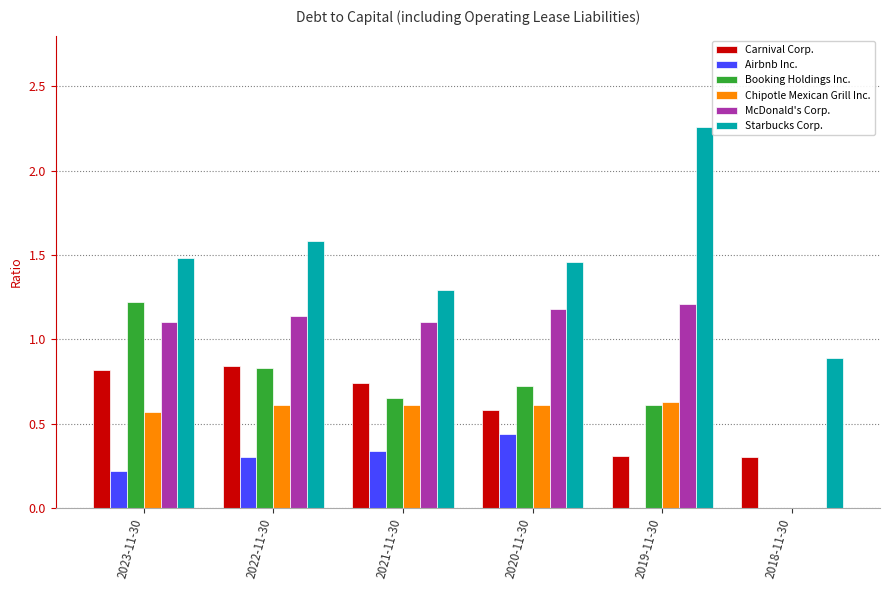

How many groups of bars are there?

6